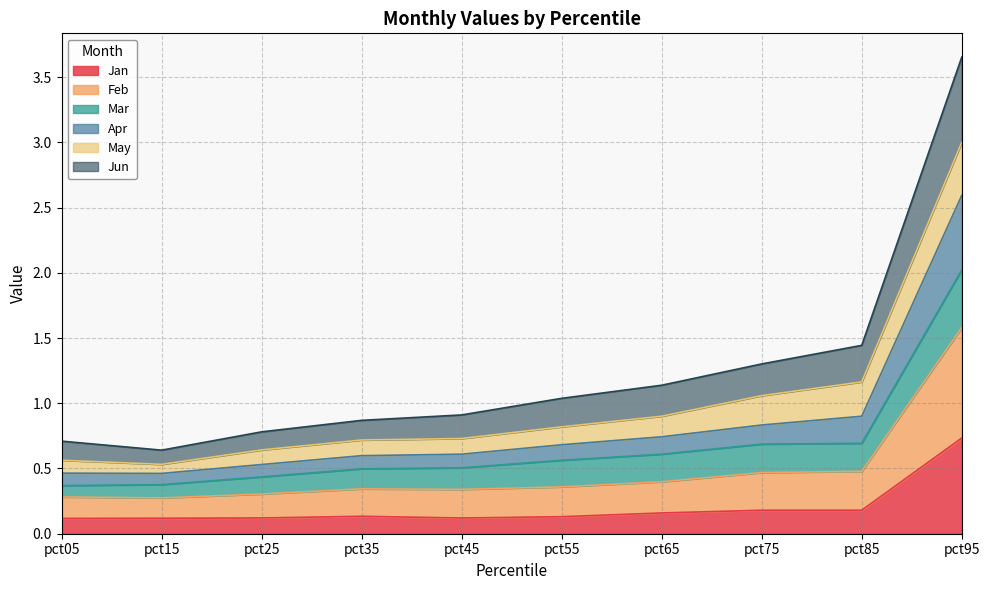

Which category has the highest value in the Jan series?

pct95